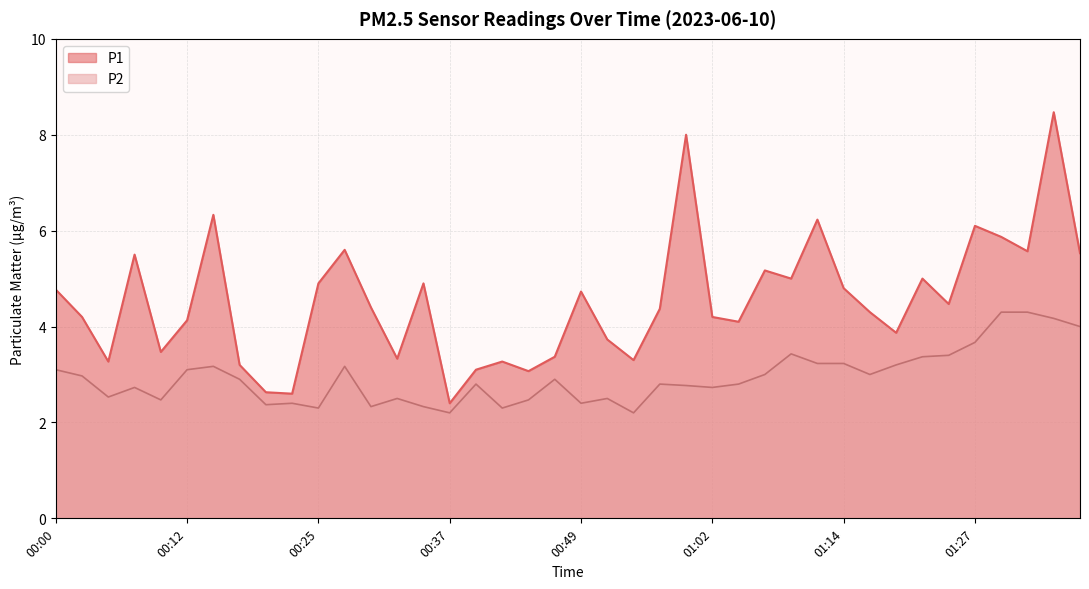

What is the sum of all P2 values?

117.5